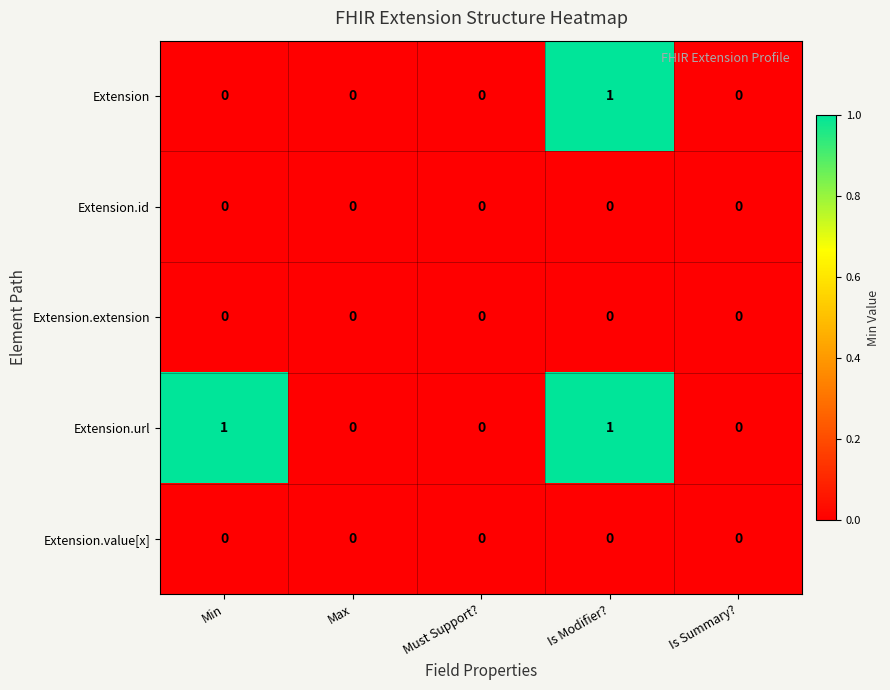

True or false: Extension has a value of 0 at Min.

True